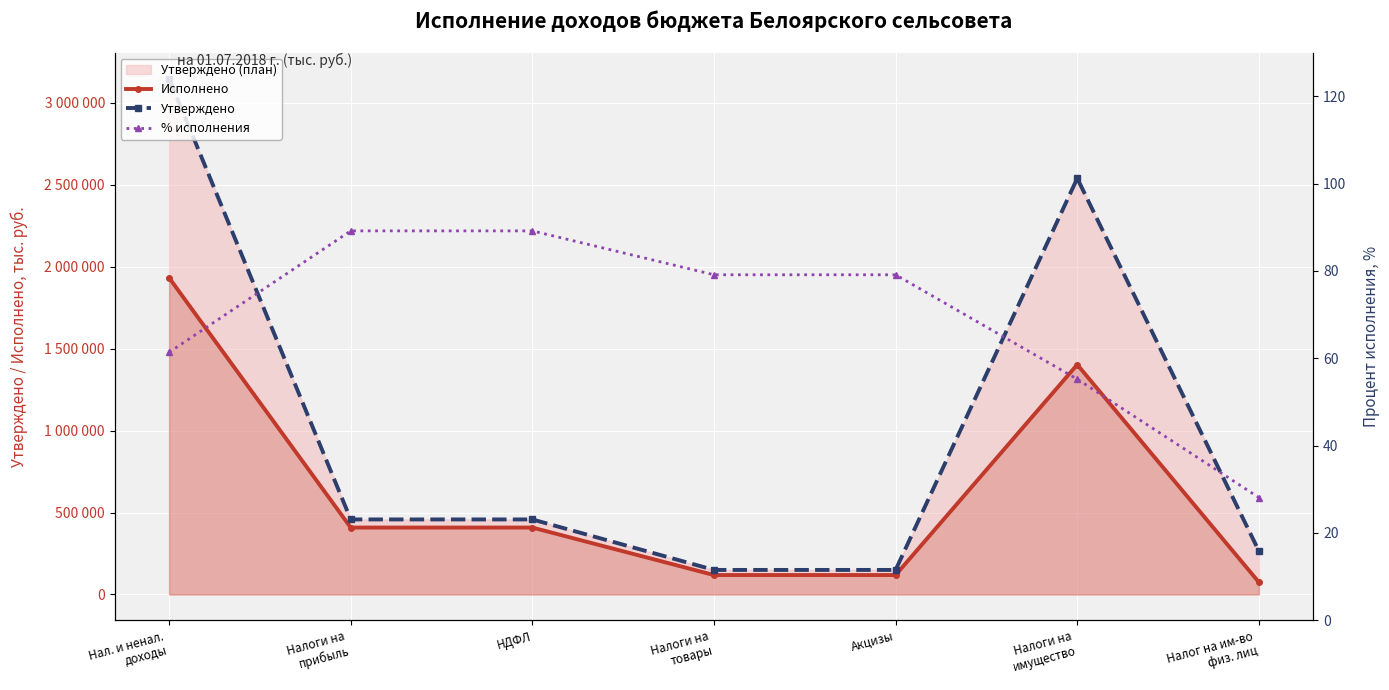

What is the sum of the % исполнения values at Нал. и ненал.
доходы and Налог на им-во
физ. лиц?

89.5